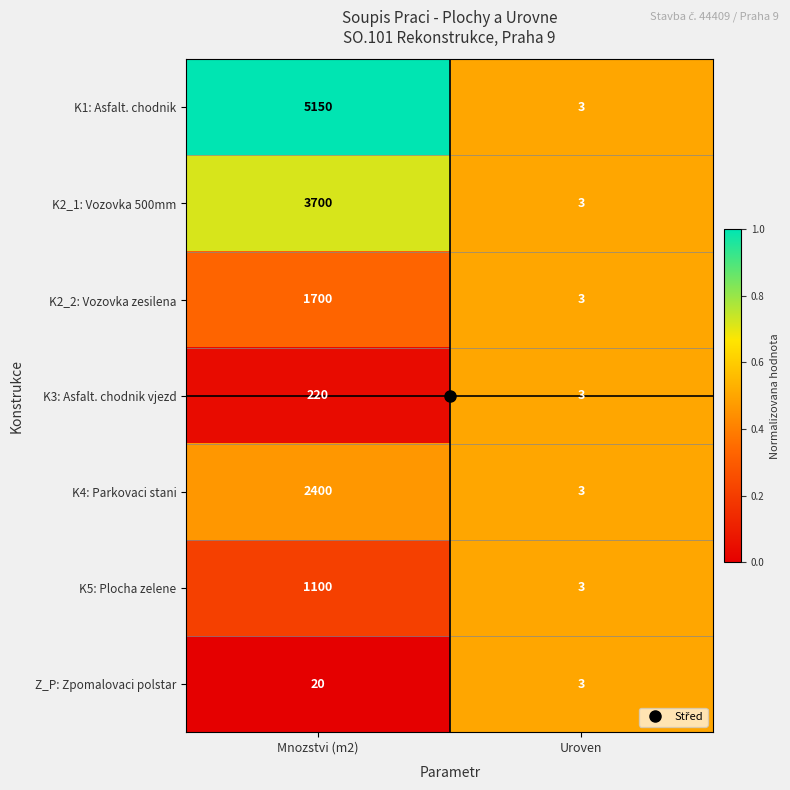

At which label is K2_1: Vozovka 500mm closest to 1851?

Uroven